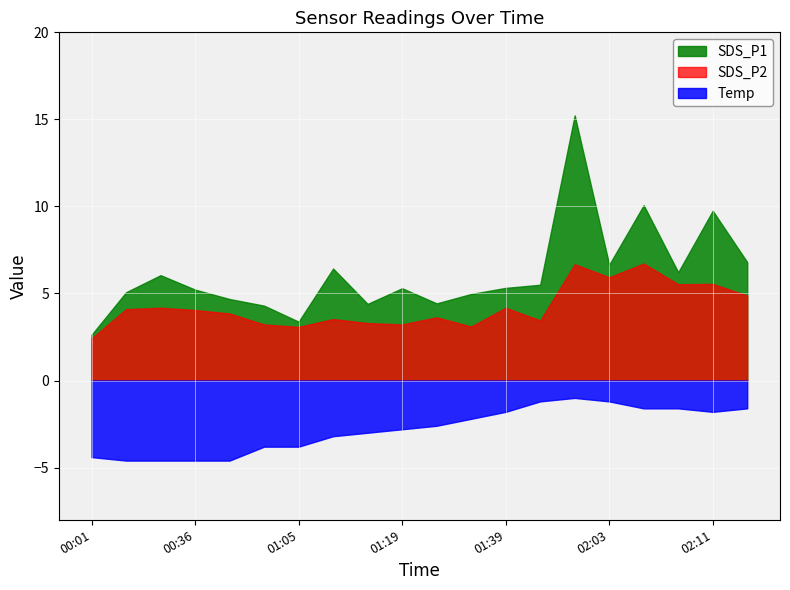

How many distinct data groups are displayed?

3